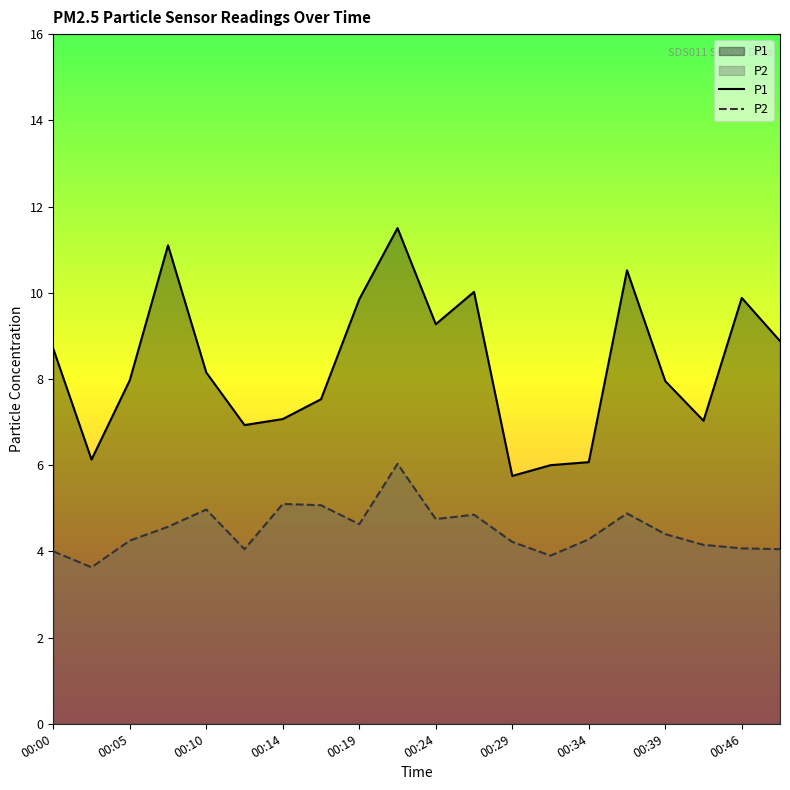

Rank the series by their average value, from highest to lowest.

P1, P2